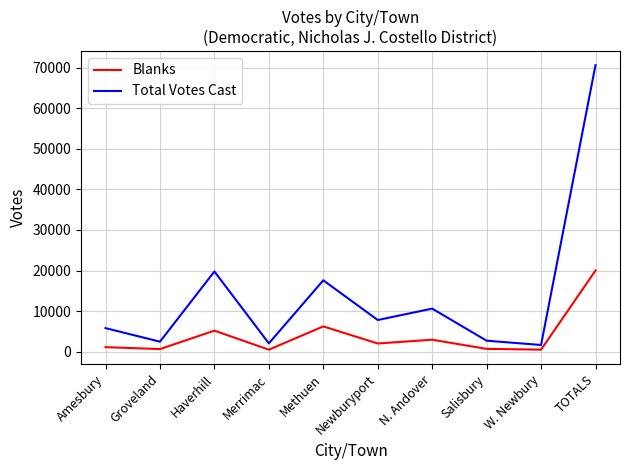

Is it true that Total Votes Cast equals 7816 at Newburyport?

True